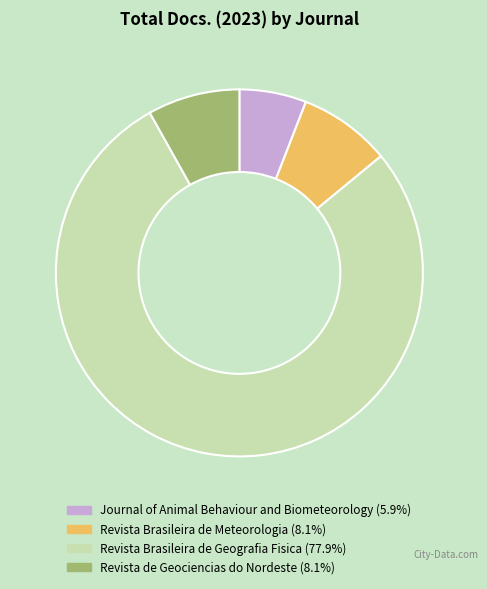

How many slices are in this pie chart?

4